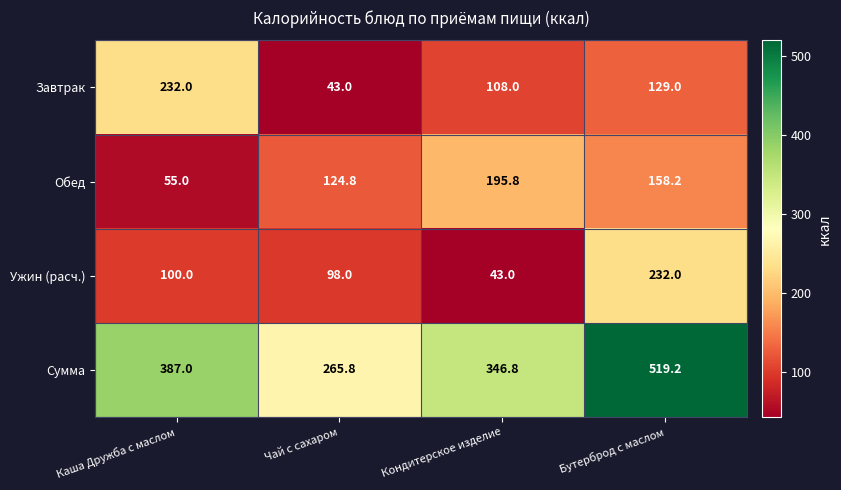

Which series has the largest total across all categories?

Сумма